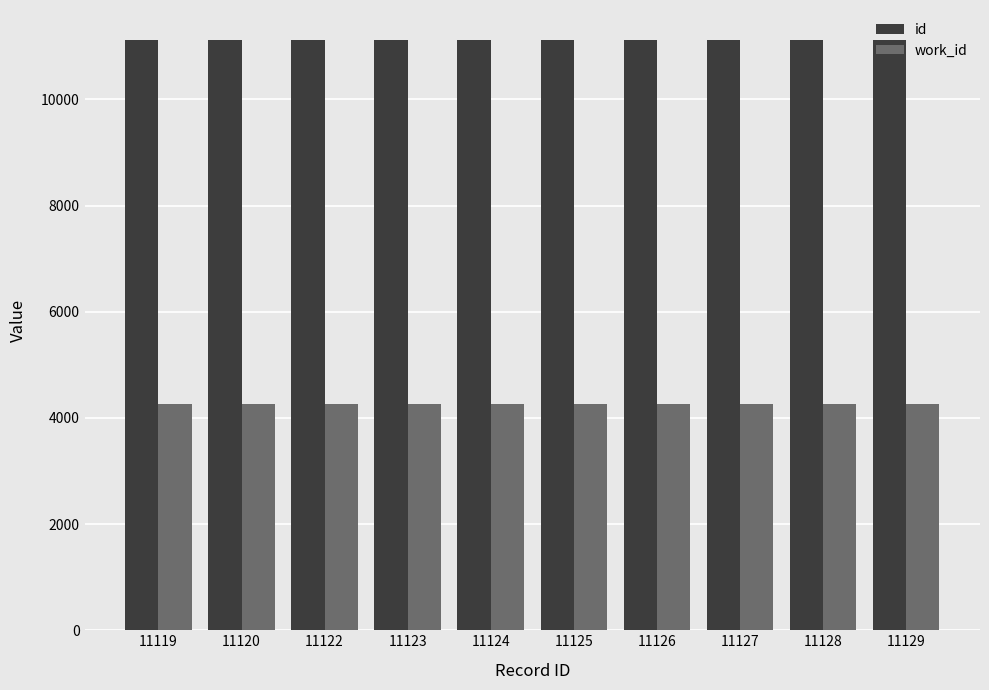

Is the value of id at 11124 greater than the value of work_id at 11124?

Yes